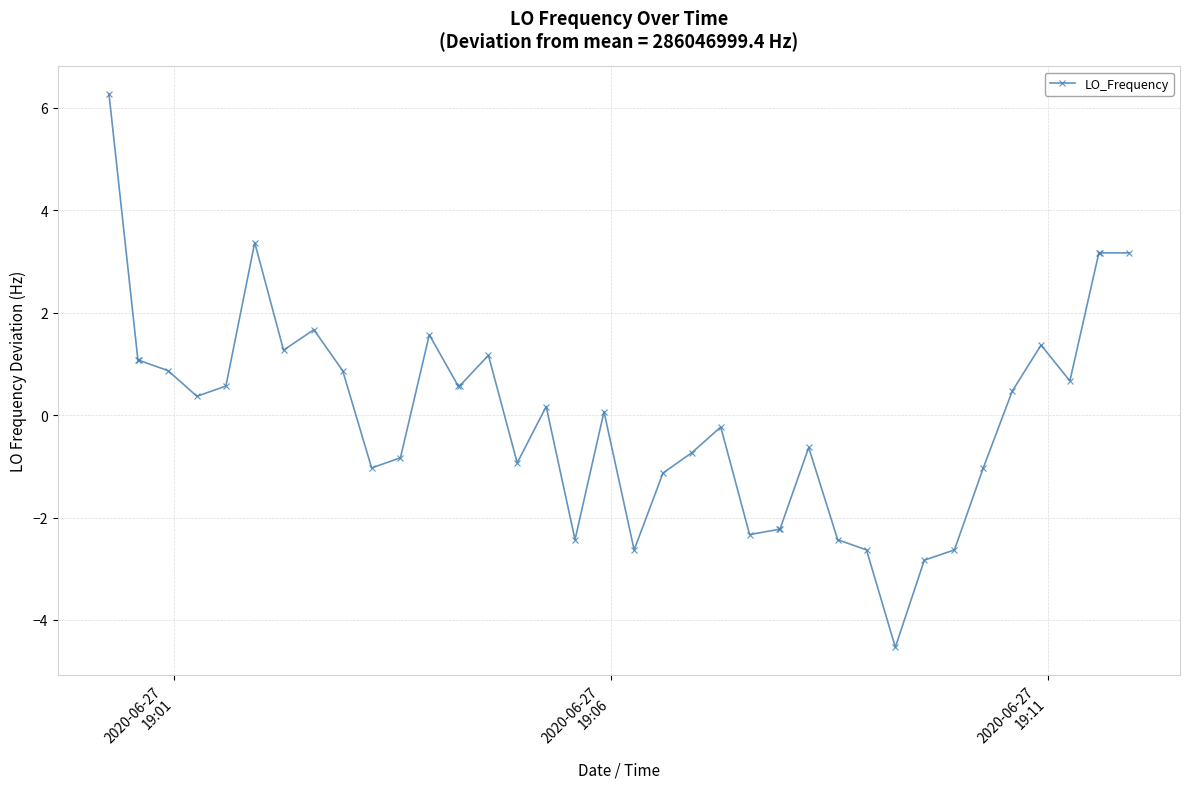

True or false: the data has more than 2 interior local peaks.

True